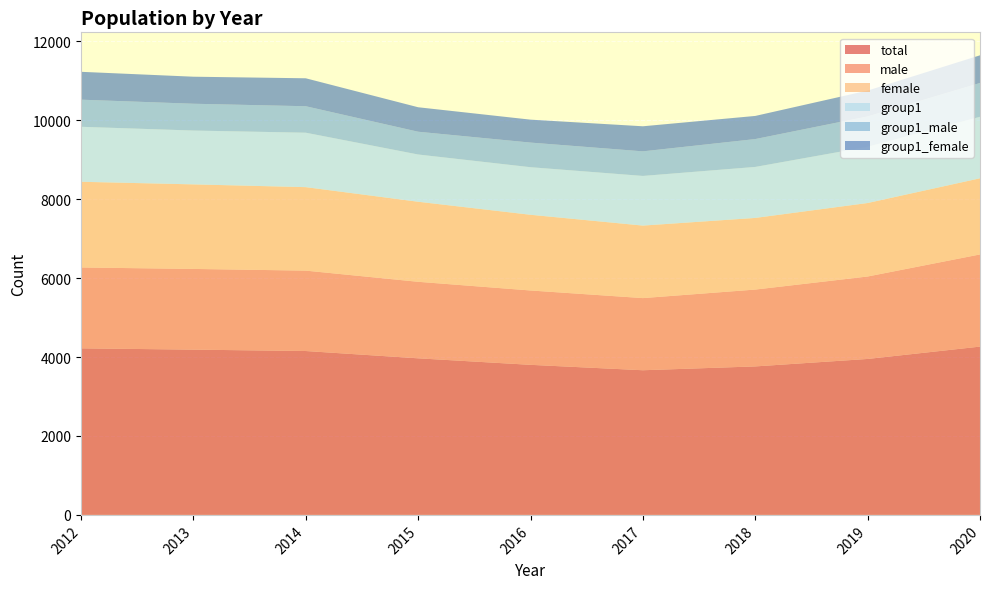

Reading left to right, what are all the values shown in this chart?

total: 4220	4187	4152	3967	3802	3665	3762	3951	4264
male: 2049	2045	2037	1939	1884	1828	1947	2089	2335
female: 2171	2142	2115	2028	1918	1837	1815	1862	1929
group1: 1393	1364	1379	1197	1205	1258	1292	1424	1558
group1_male: 687	679	671	577	624	623	706	770	857
group1_female: 706	685	708	620	581	635	586	654	701